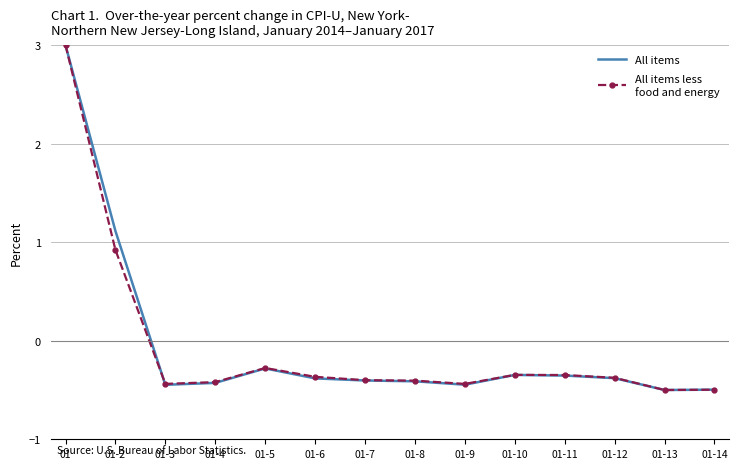

What is the total value across all series at 01-13?

-1.0